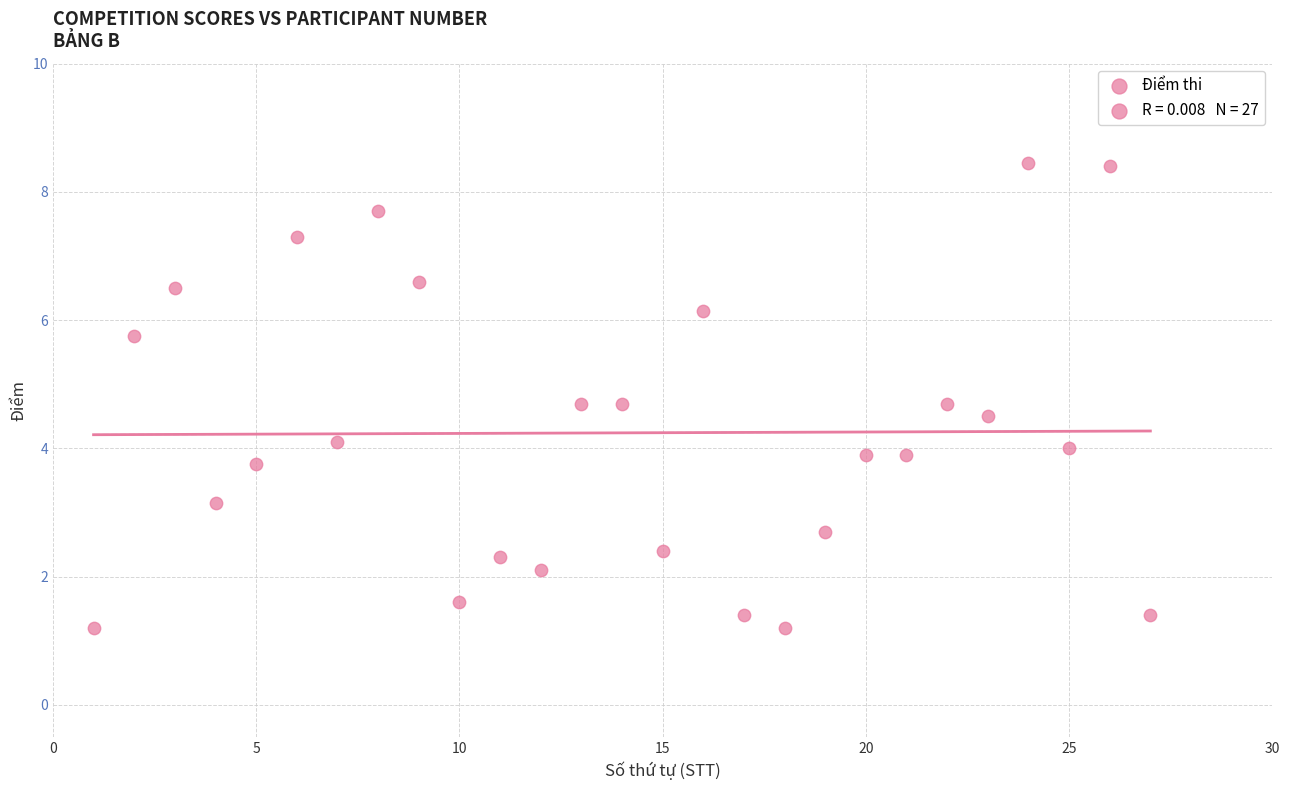

What is the range of X values (max minus min)?

26.0